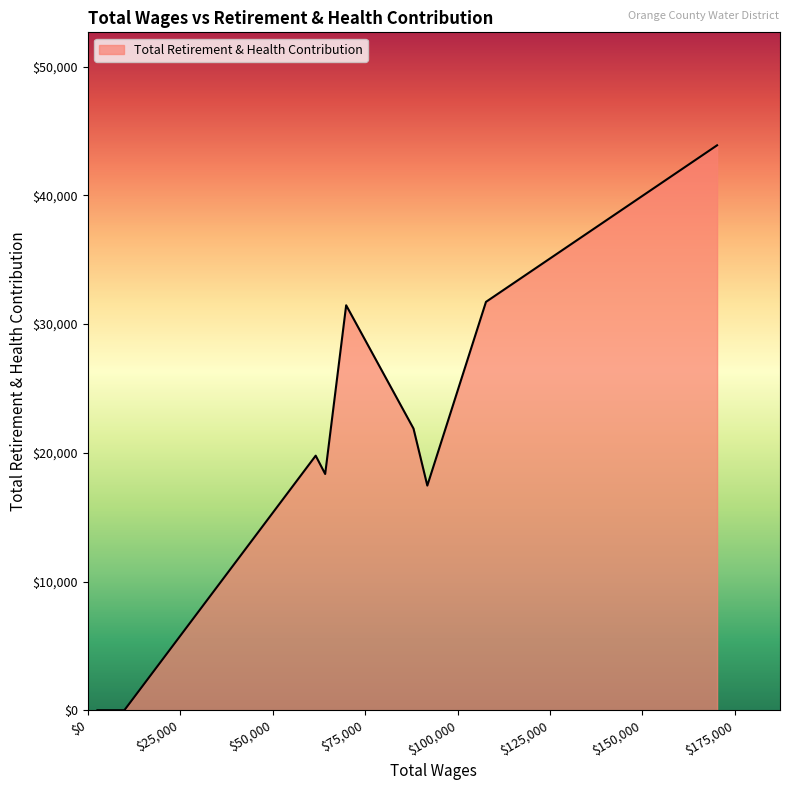

What is the greatest value displayed?

43891